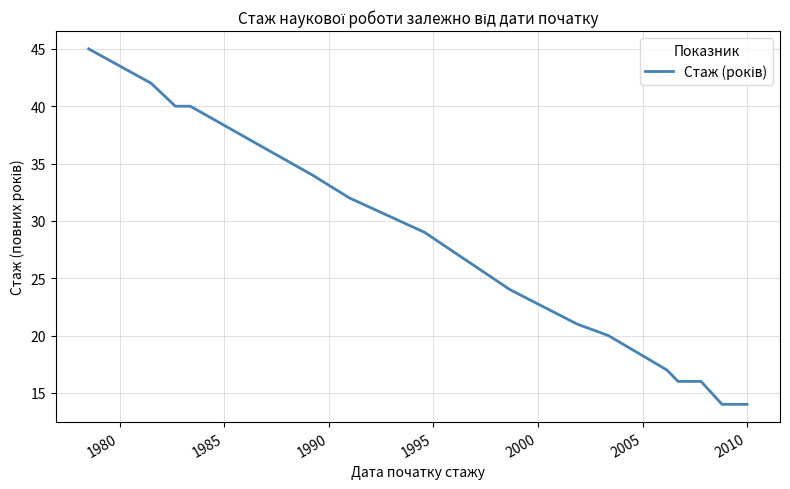

Reading left to right, list all the values displayed in this chart.

45	42	40	40	34	32	29	24	21	20	17	16	16	14	14